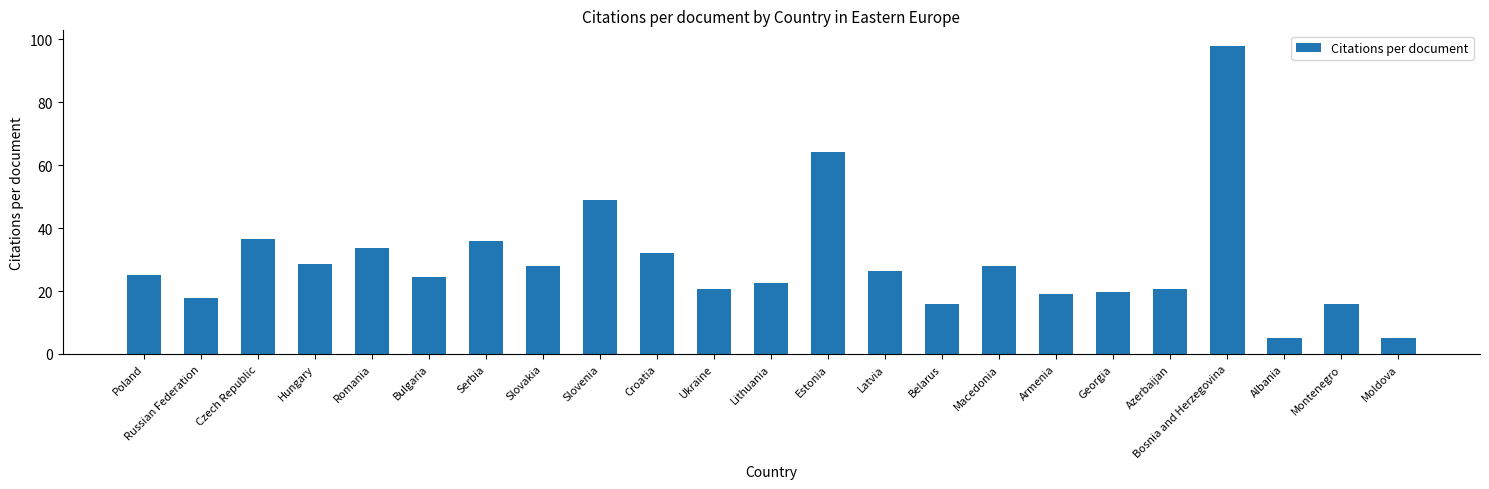

At which label is the value closest to 51?

Slovenia